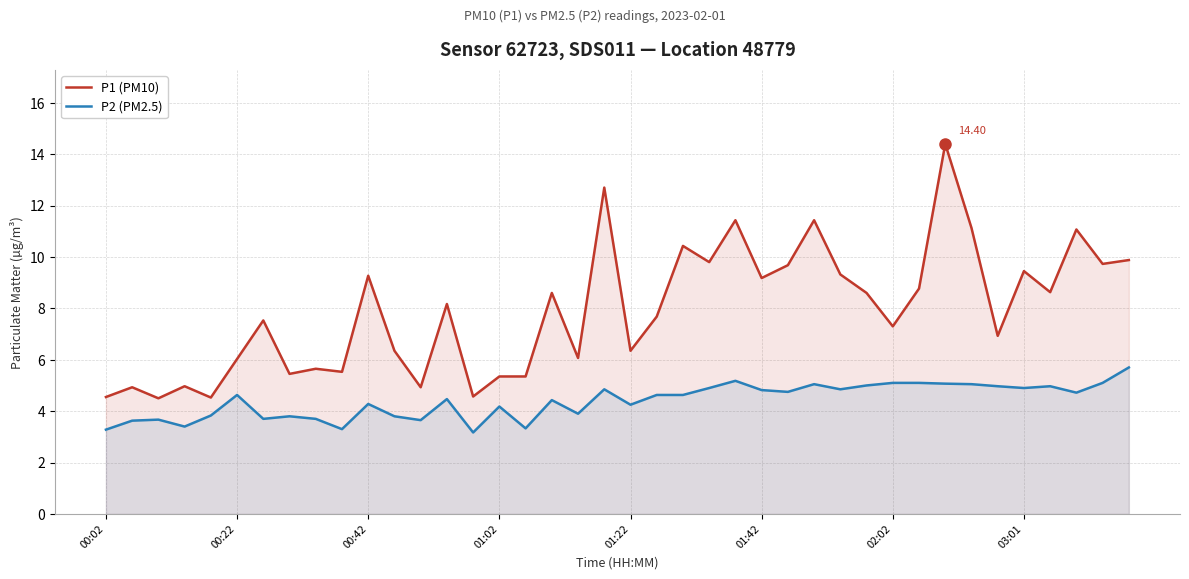

Rank the series by their maximum value, from lowest to highest.

P2 (PM2.5), P1 (PM10)